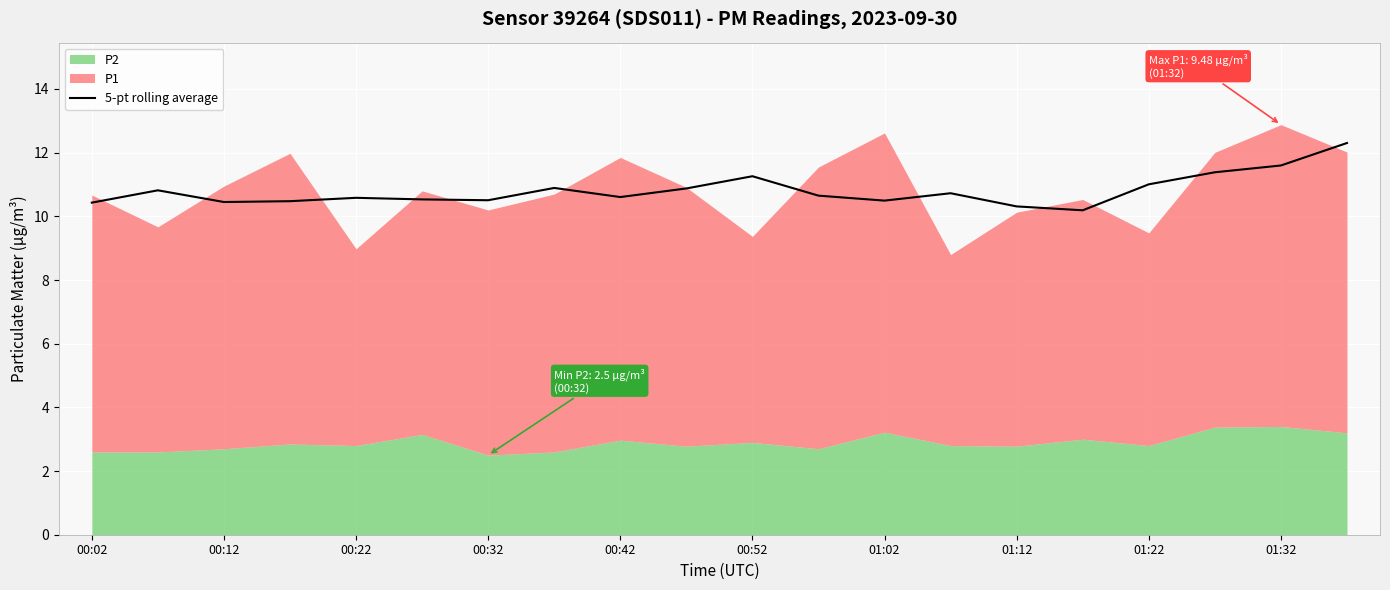

The value of 5-pt rolling average at 01:32 is 11.6. True or false?

True